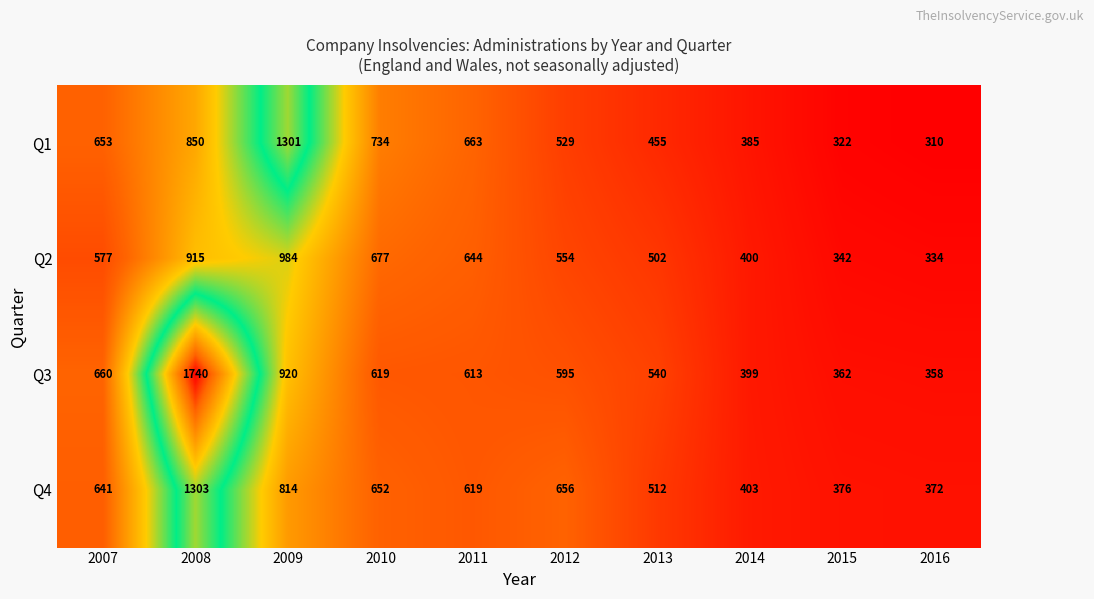

The value of Q2 at 2014 is 172. True or false?

False